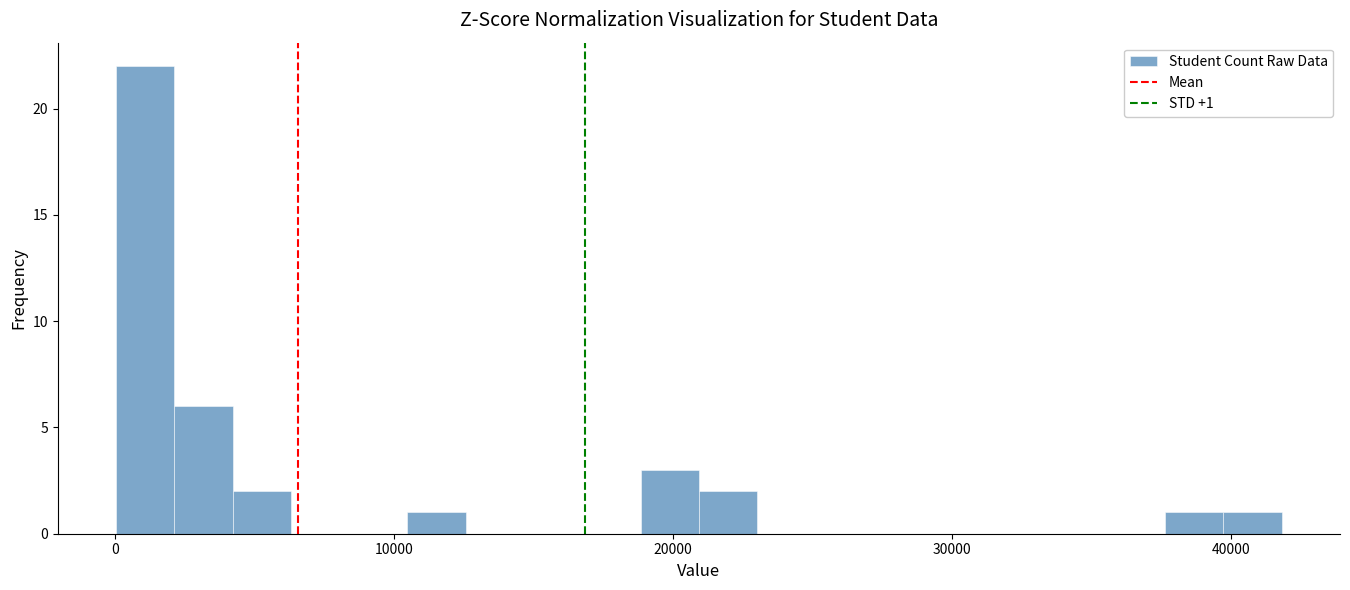

Around what value on the x-axis is the tallest bar? Give the approximate position of its centre, as read against the axis.

1000